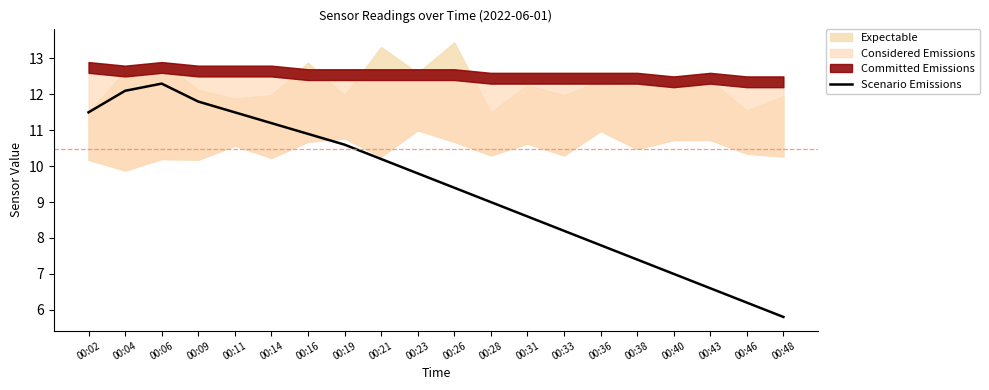

Rank the categories by value from highest to lowest.

00:06, 00:04, 00:09, 00:02, 00:11, 00:14, 00:16, 00:19, 00:21, 00:23, 00:26, 00:28, 00:31, 00:33, 00:36, 00:38, 00:40, 00:43, 00:46, 00:48